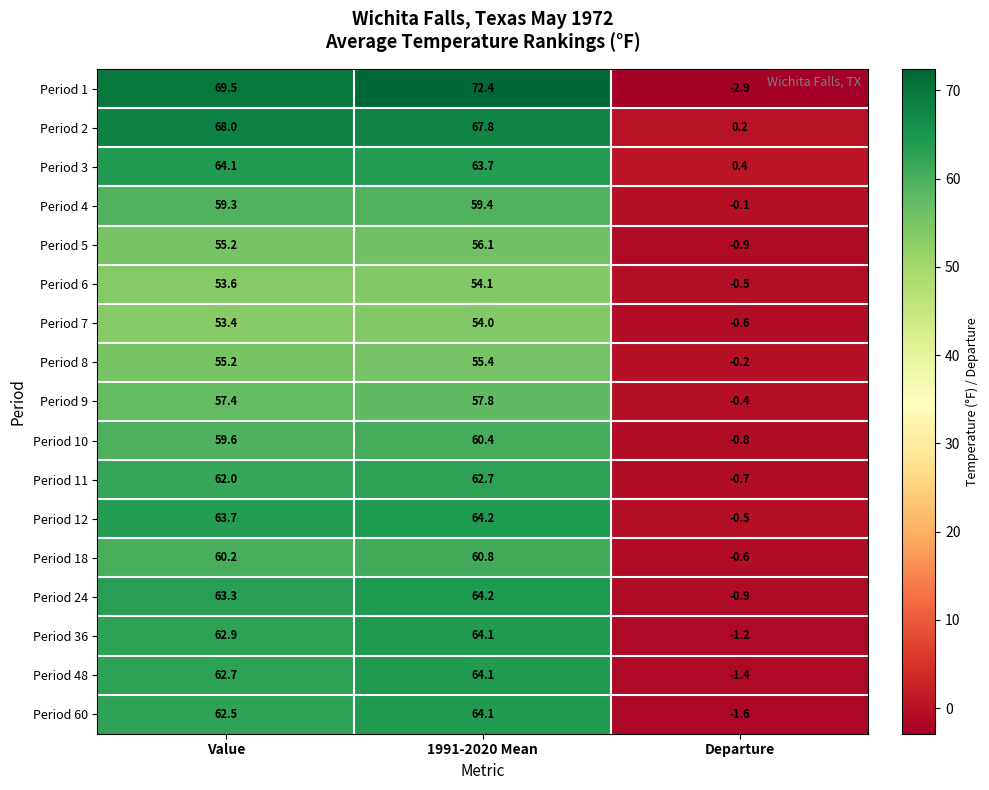

The Period 12 series shows 38.7 at 1991-2020 Mean. True or false?

False